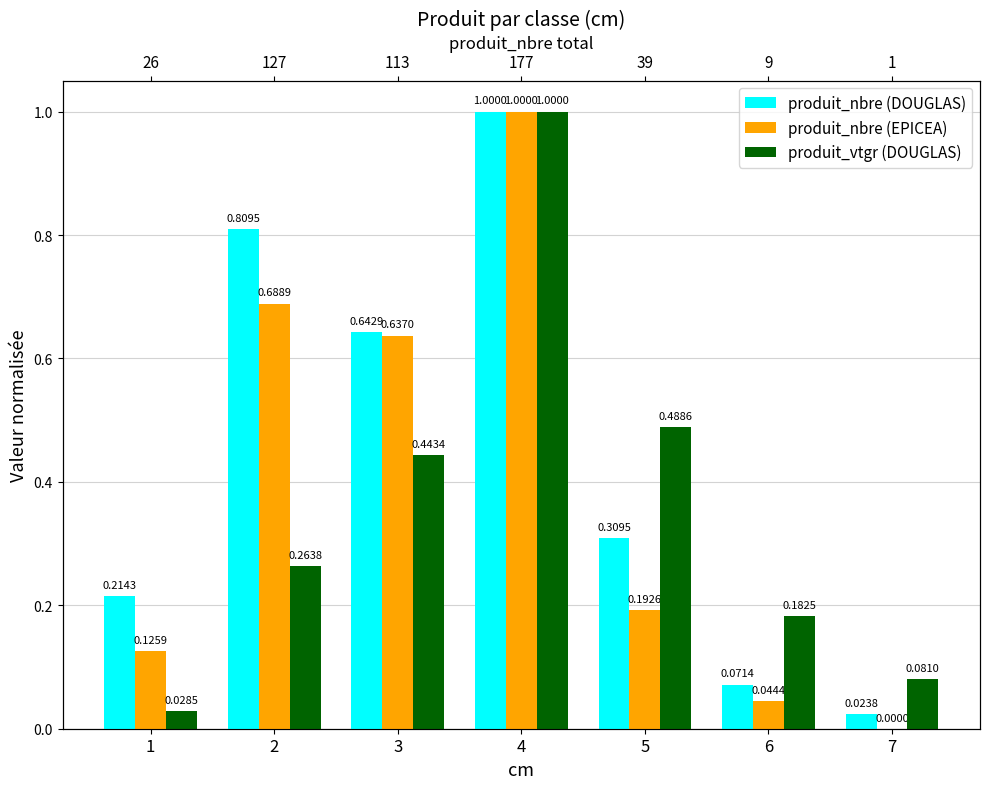

At 3, list the series in order from smallest to largest.

produit_vtgr (DOUGLAS), produit_nbre (EPICEA), produit_nbre (DOUGLAS)